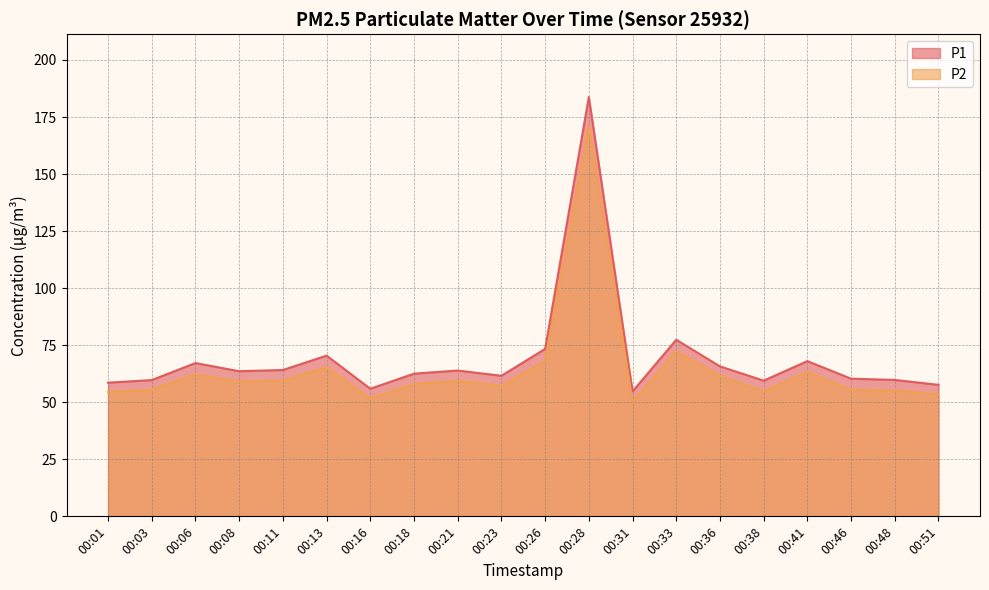

Which series has the largest total across all categories?

P1